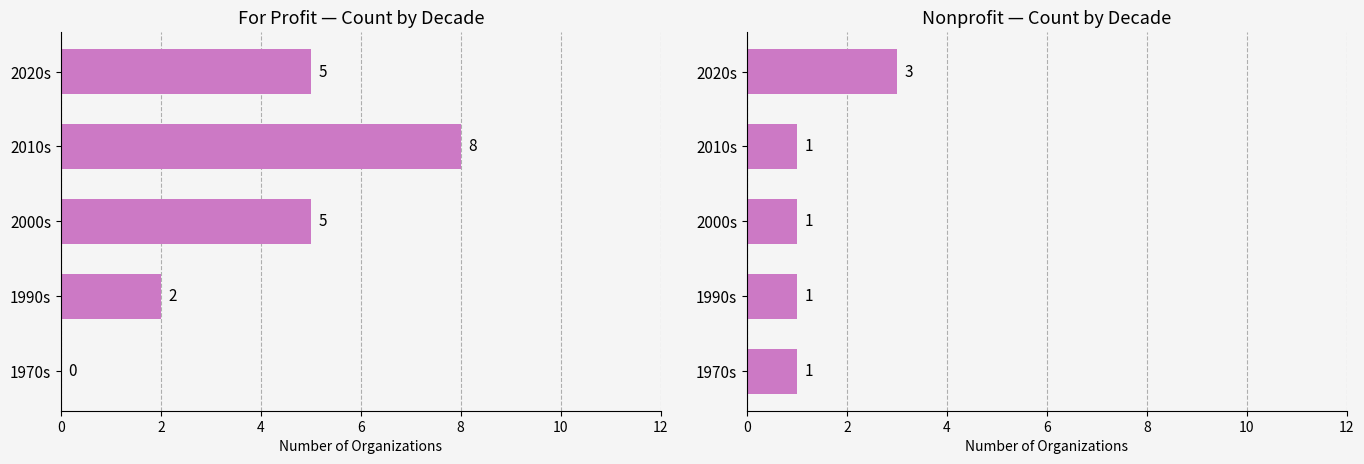

What is the value of the Nonprofit bar at the 2nd from the left?

1